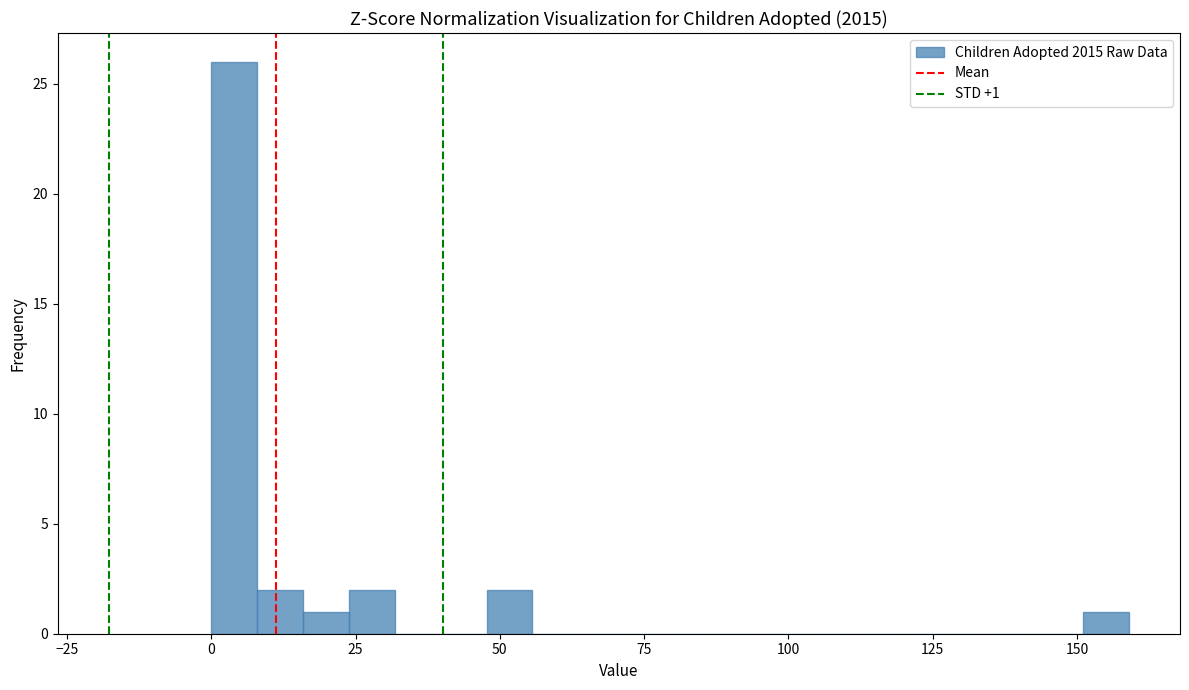

Around what value on the x-axis is the tallest bar? Give the approximate position of its centre, as read against the axis.

5